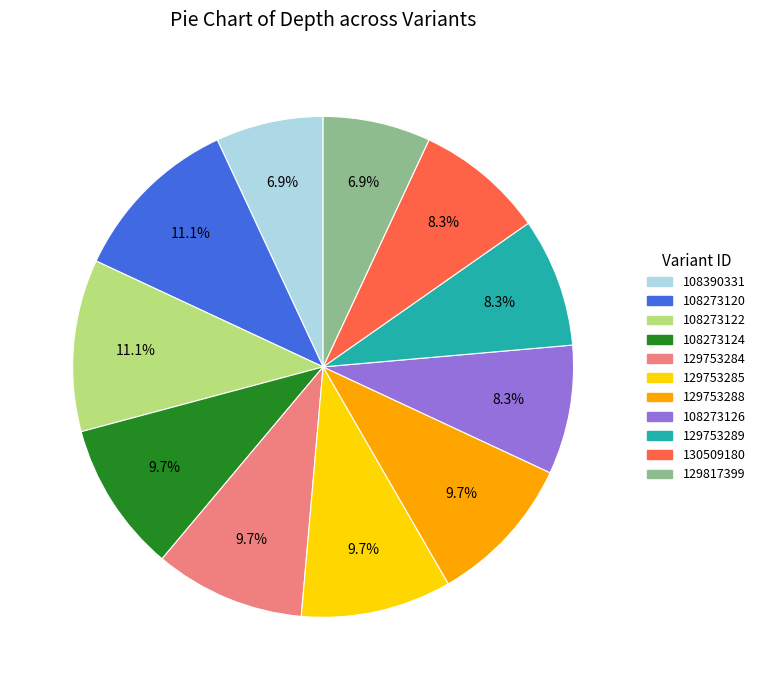

Count the number of slices in the pie.

11